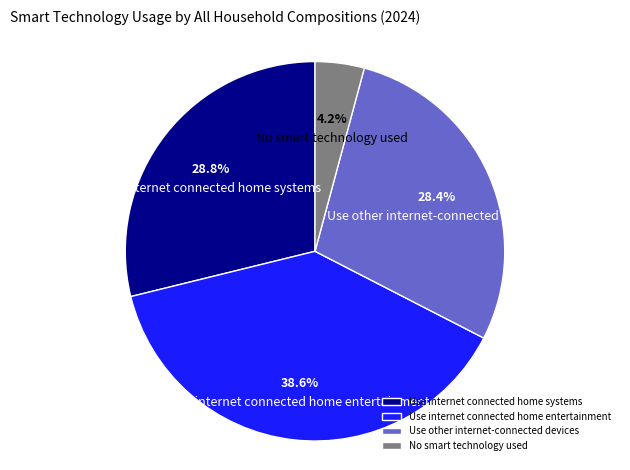

Is it true that Use internet connected home entertainment is 48% of the pie?

False